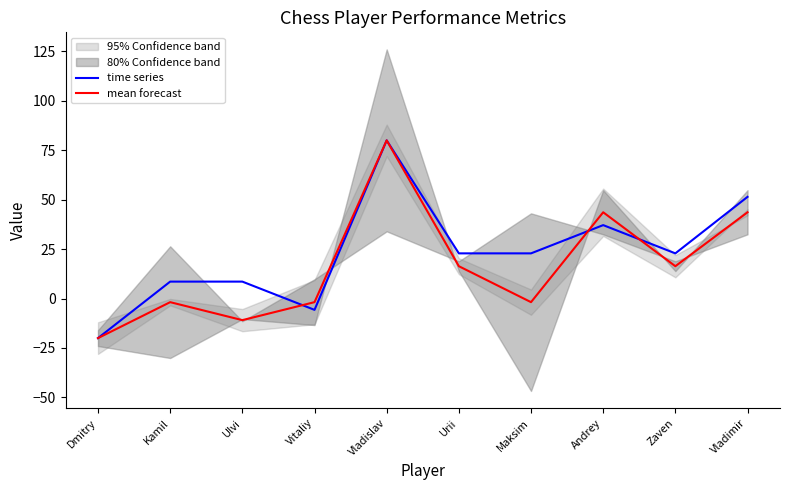

Where does the time series series first go above 22?

Vladislav